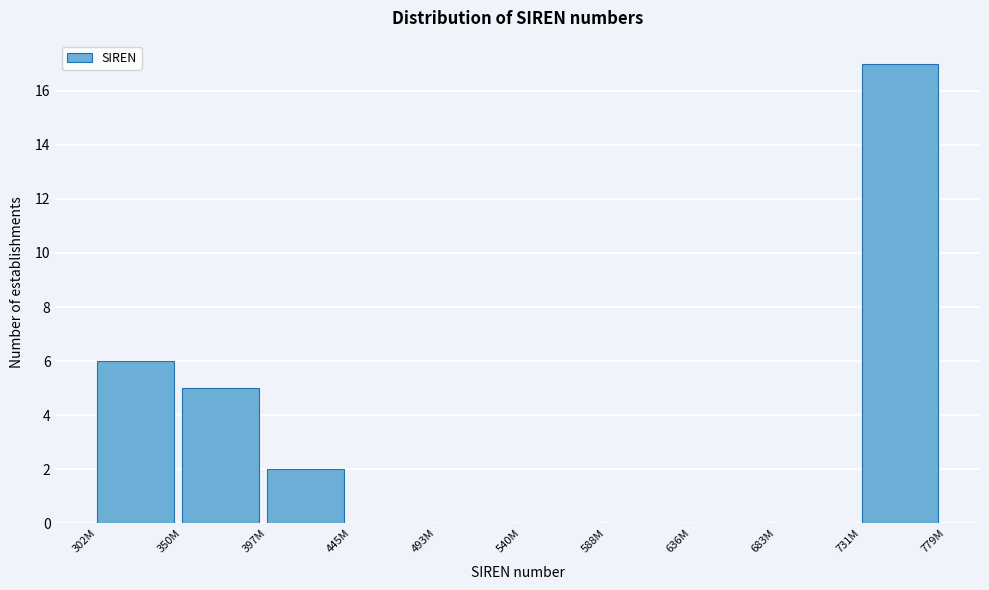

Reading right to left, transcribe all the data shown in this chart.

731M=17	683M=0	636M=0	588M=0	540M=0	493M=0	445M=0	397M=2	350M=5	302M=6